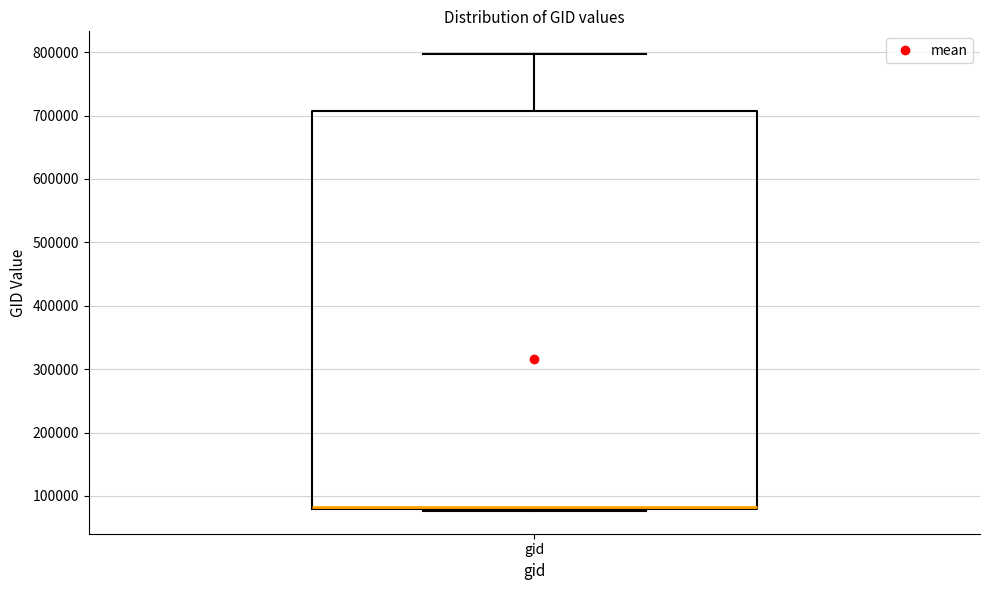

Read this box plot against the y-axis: the position of the median line, the range covered by the box, and the ends of both whiskers. The values are not printed on the chart, so give them approximately, as read against the axis.

median 80000 (just above the box's lower edge), box 80000 to 710000, whiskers 80000 to 800000